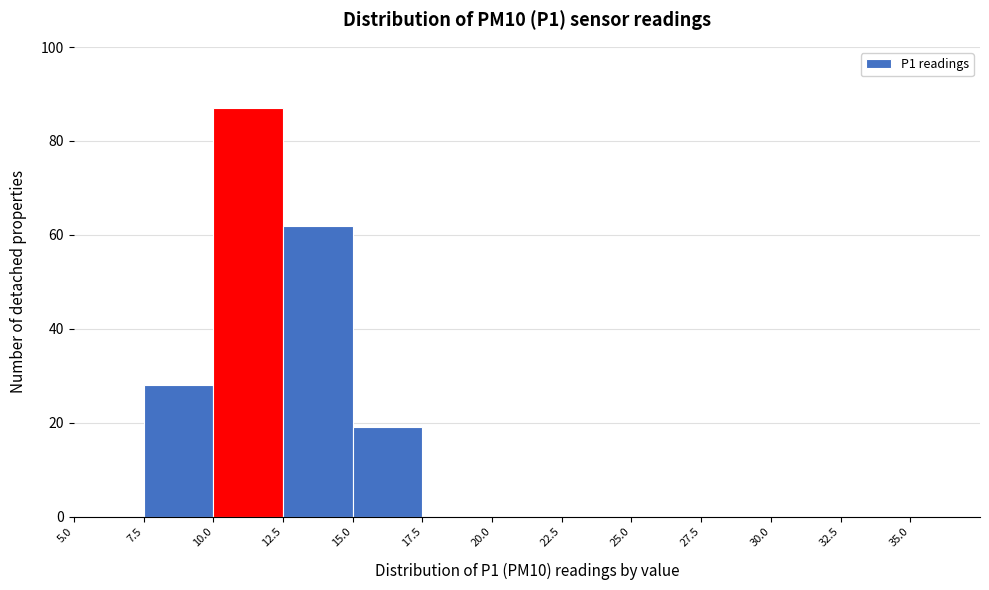

How tall is the bar that spans 12.5 to 15.0 on the x-axis? The values are not printed on the chart, so give them approximately, as read against the axis.

62